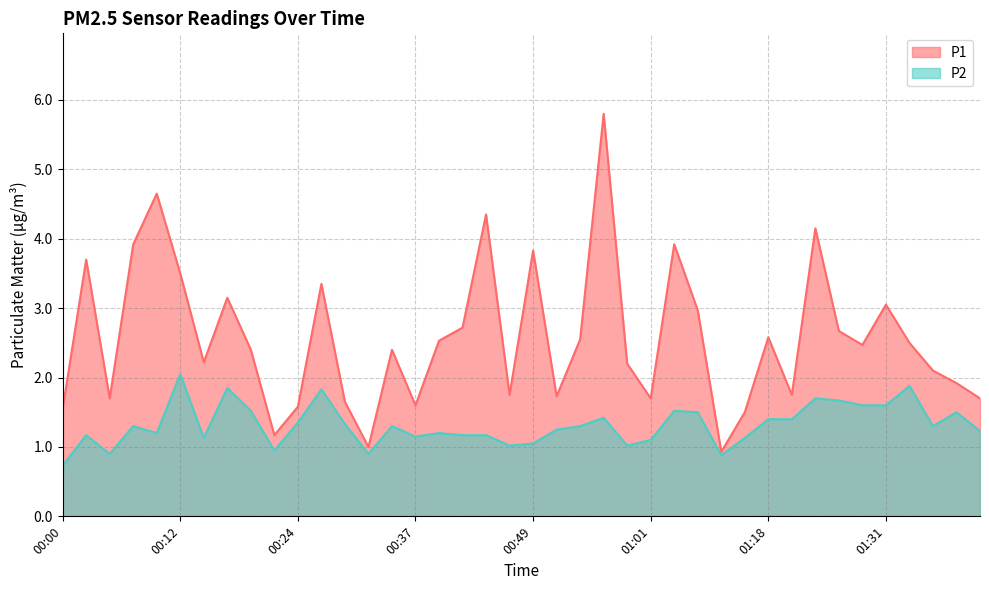

What is the maximum value shown in the chart?

5.8